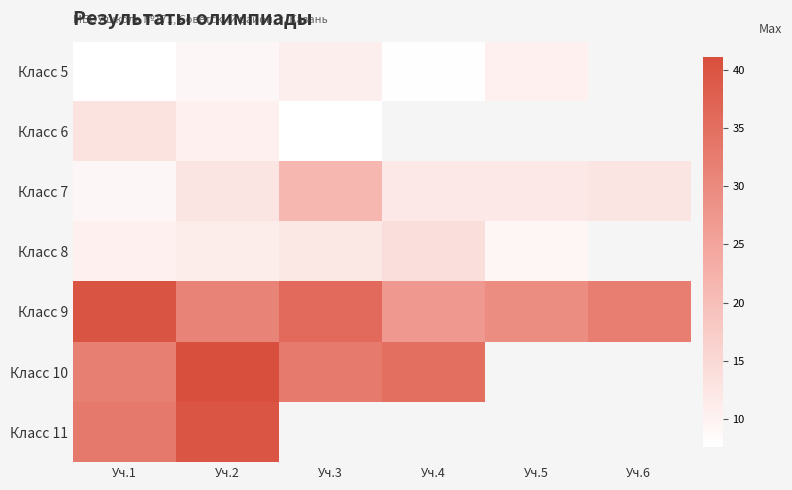

At which category is the sum across all series the highest?

Уч.2